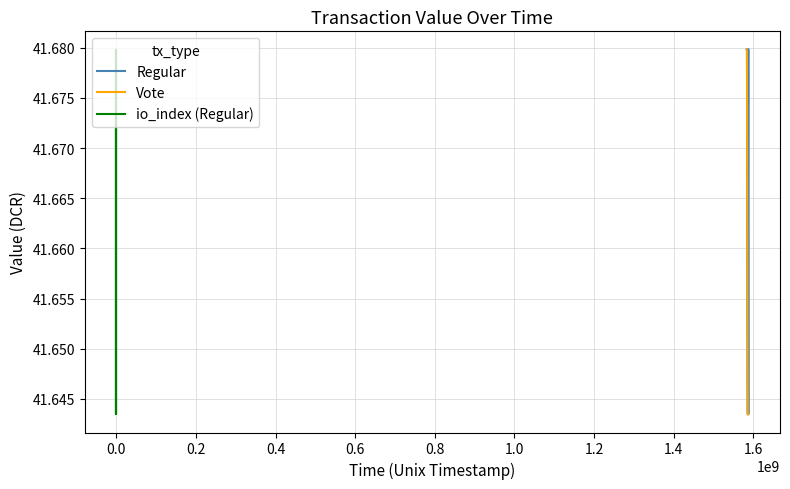

Which series has the largest total across all categories?

Regular